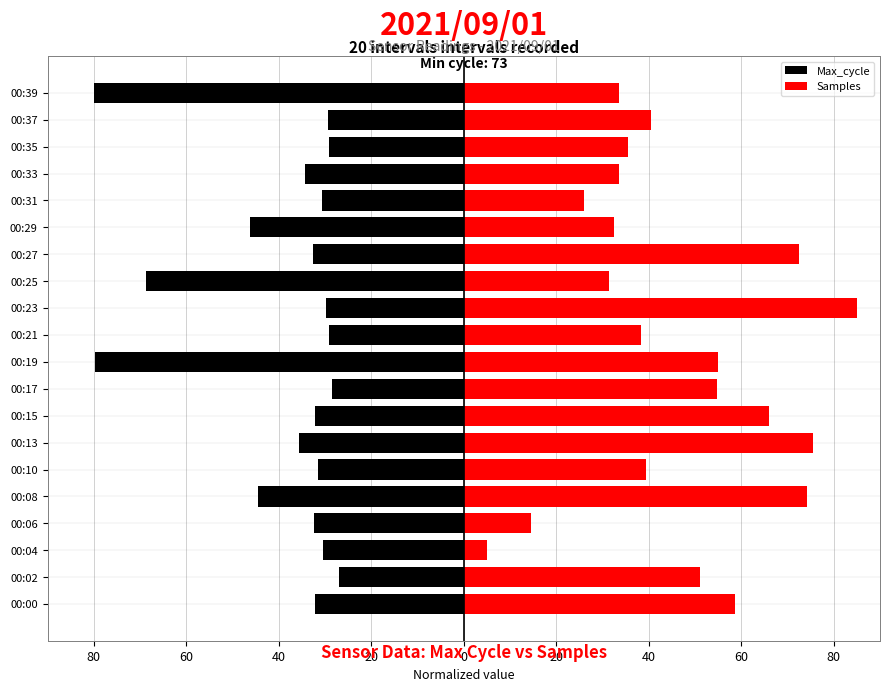

What is the lowest value of the Max_cycle series?

-80.0